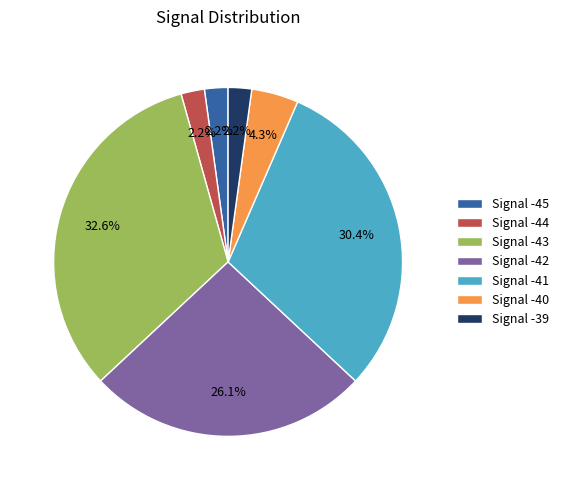

Is there any slice that represents more than half of the pie?

No